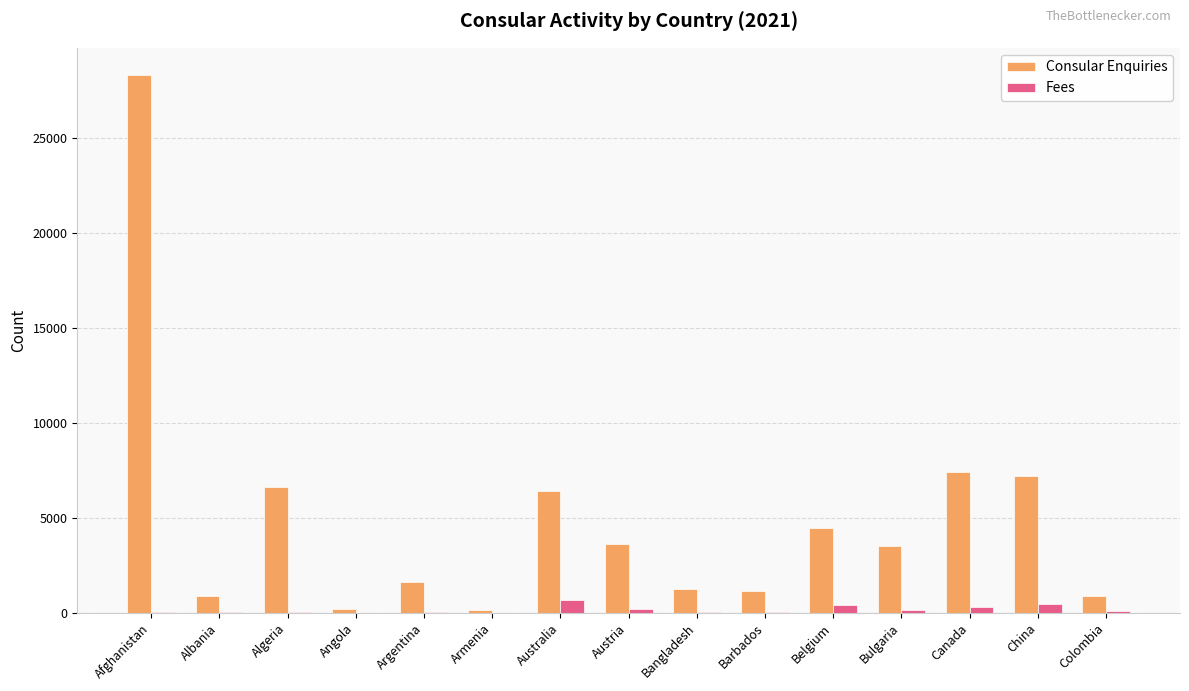

Which series changed the most between Afghanistan and Armenia?

Consular Enquiries